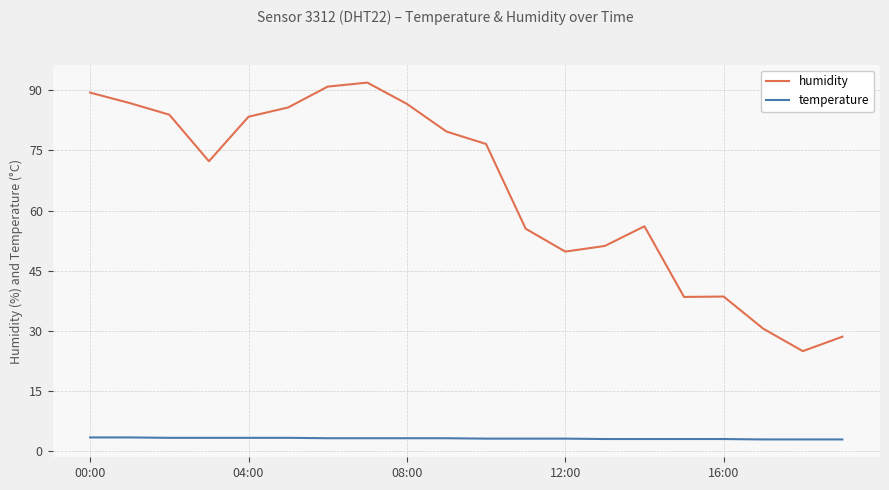

True or false: temperature and humidity intersect in this chart.

False